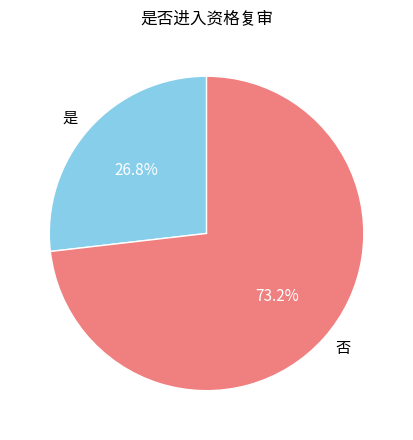

What is the largest slice in the pie chart?

否